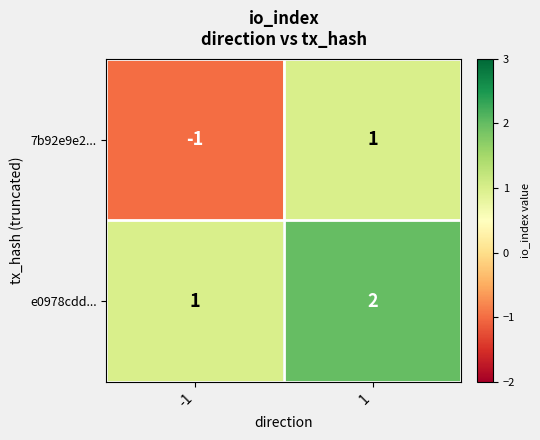

Is it true that e0978cdd... equals 0 at -1?

False